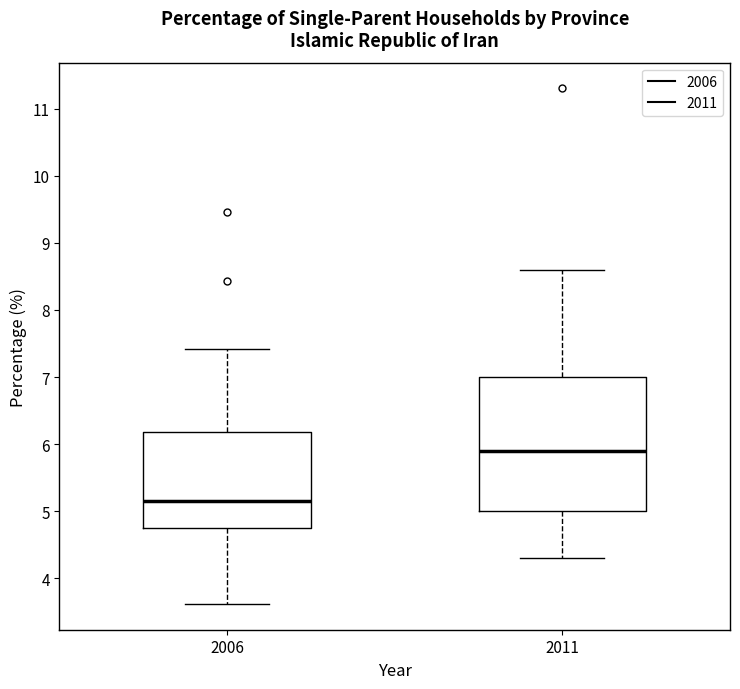

Comparing the boxes themselves (not the whiskers), which one is the tallest?

2011